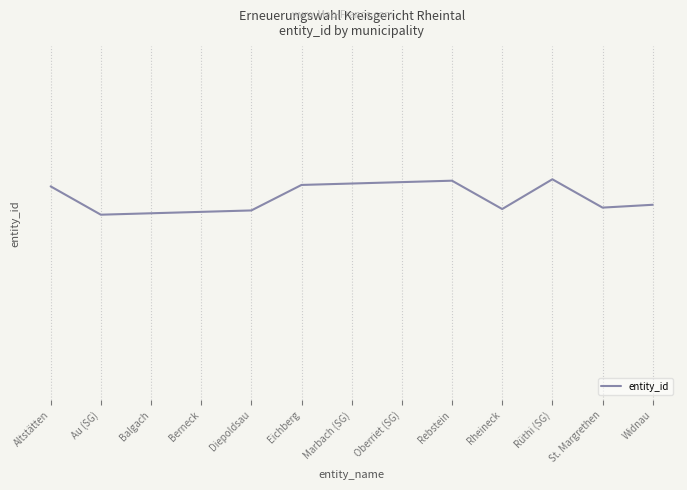

At which category does the data reach its first local peak?

Rebstein